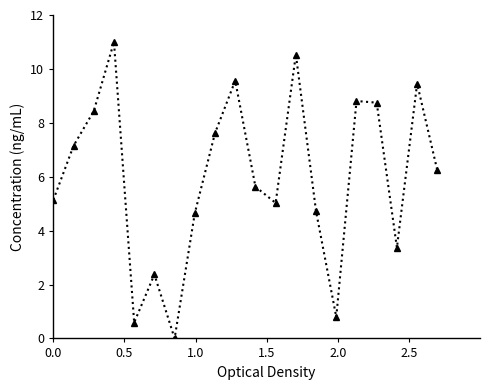

What is the maximum value shown in the chart?

11.0